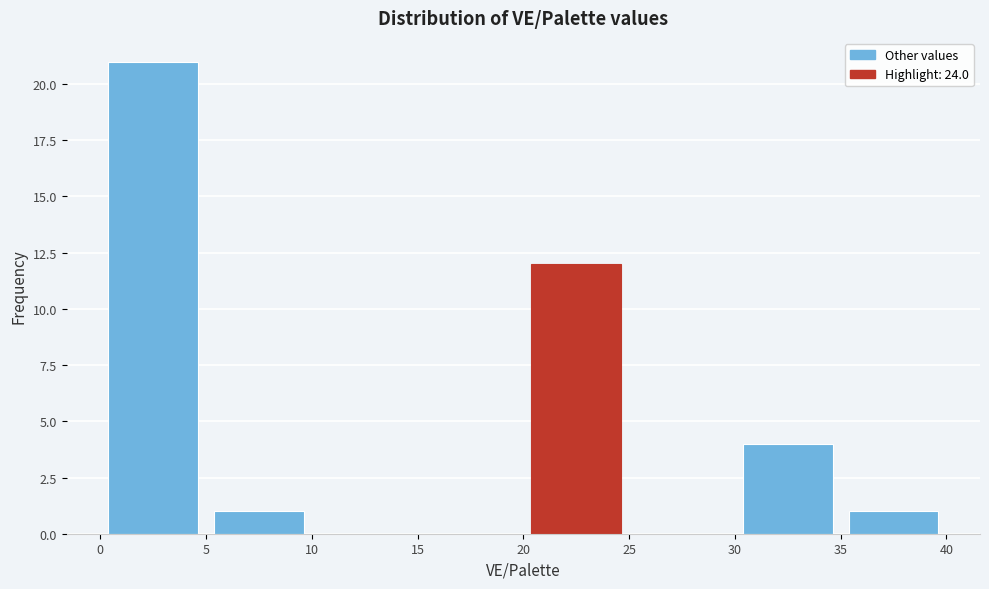

Reading left to right, list every bar in this chart as the range it spans on the x-axis followed by its height. The values are not printed on the chart, so give them approximately, as read against the axis.

0 to 5: 21
5 to 10: 1
10 to 15: 0
15 to 20: 0
20 to 25: 12
25 to 30: 0
30 to 35: 4
35 to 40: 1